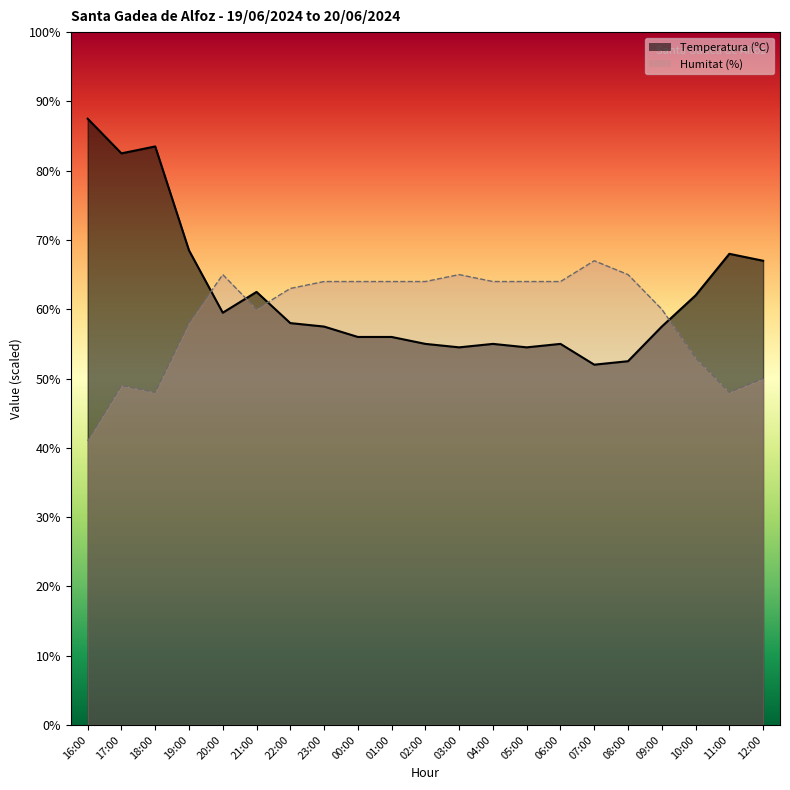

Between 21:00 and 00:00, which is larger?

21:00